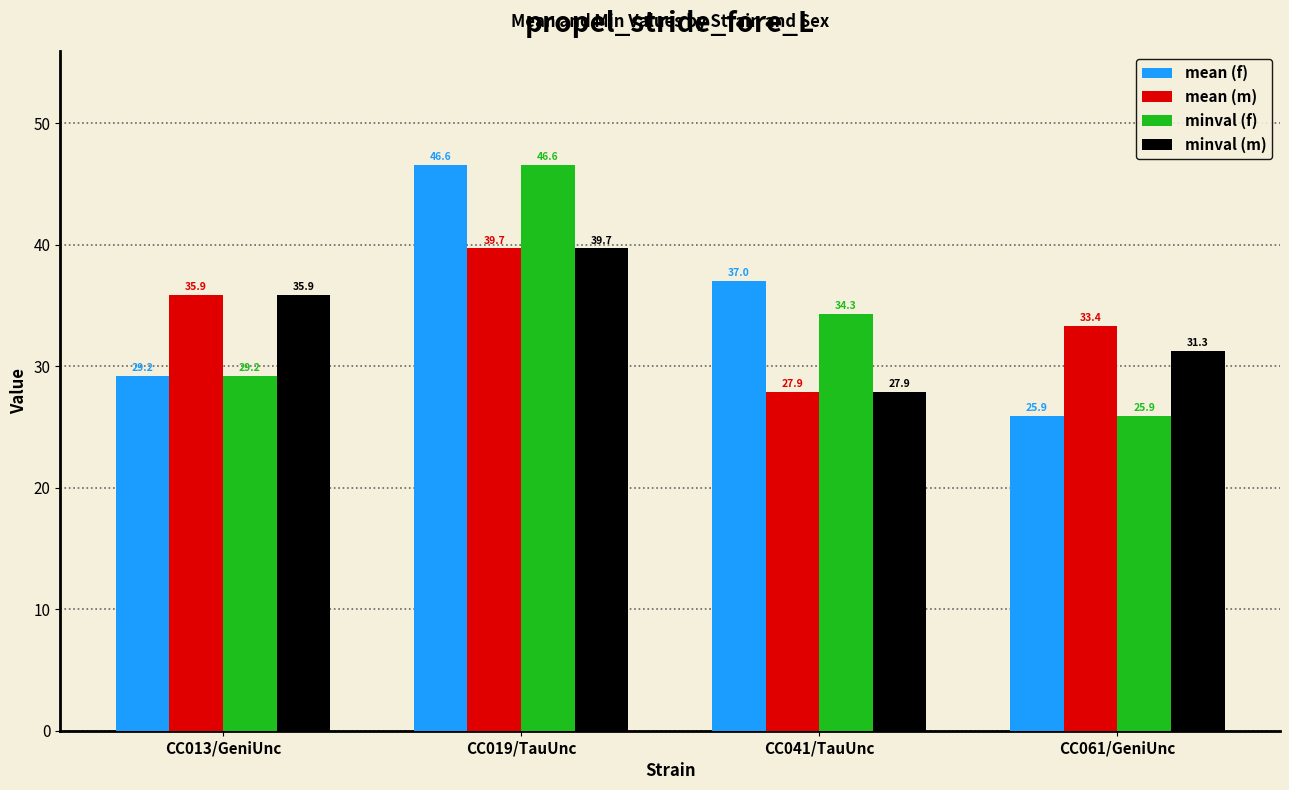

What is the difference between the highest and lowest values at CC019/TauUnc?

6.9